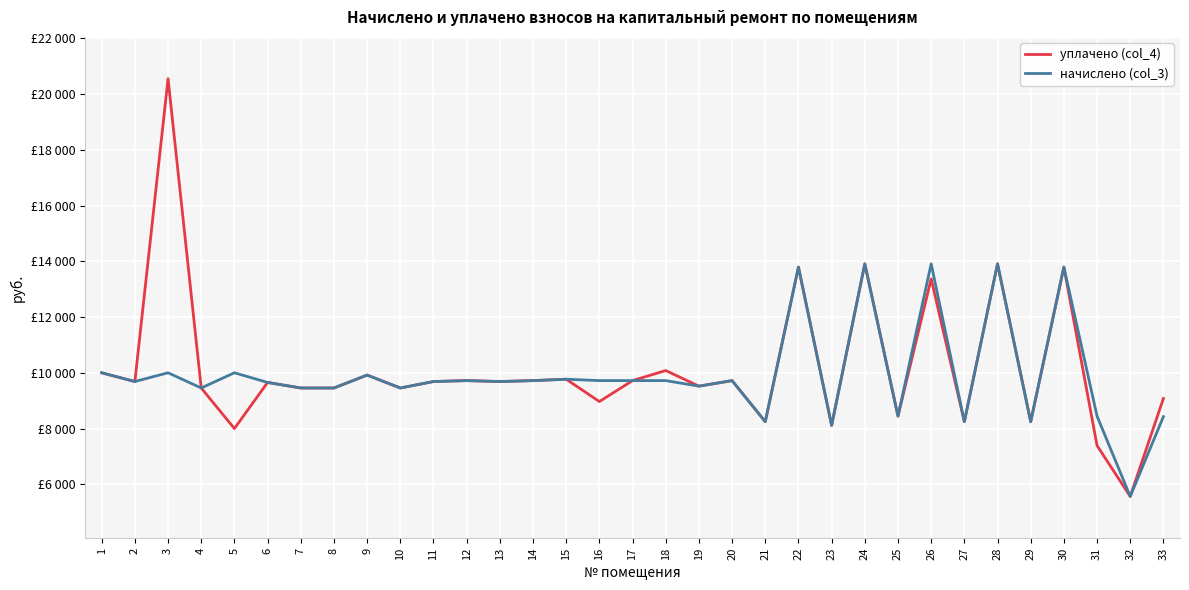

Is this an area chart (filled region under the line)?

No